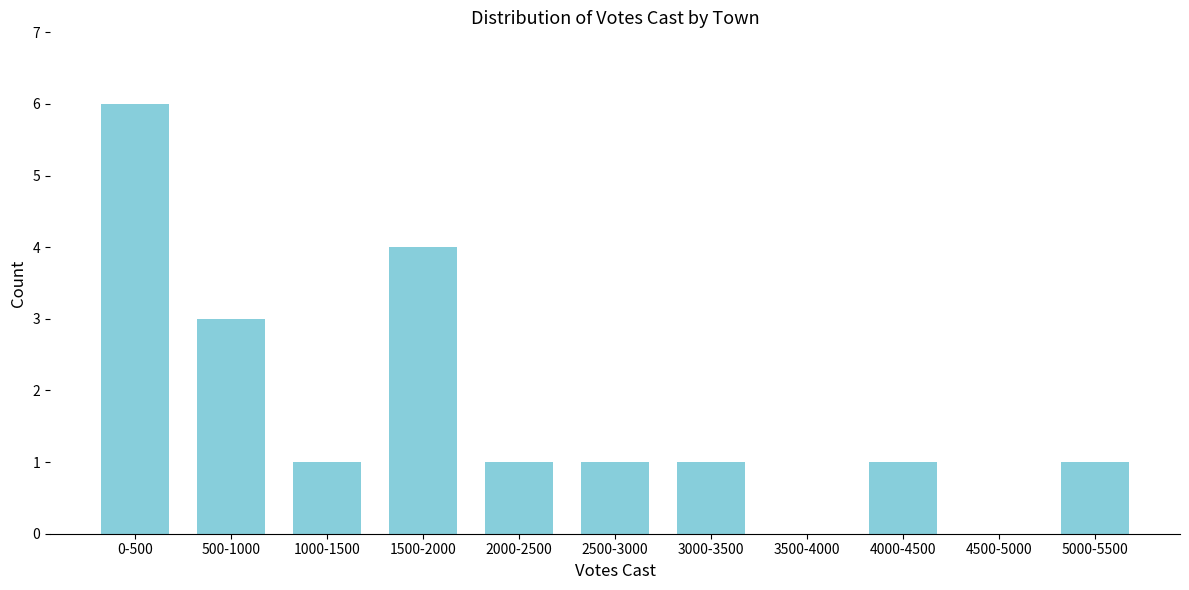

Reading right to left, transcribe all the data shown in this chart.

5000-5500=1	4500-5000=0	4000-4500=1	3500-4000=0	3000-3500=1	2500-3000=1	2000-2500=1	1500-2000=4	1000-1500=1	500-1000=3	0-500=6